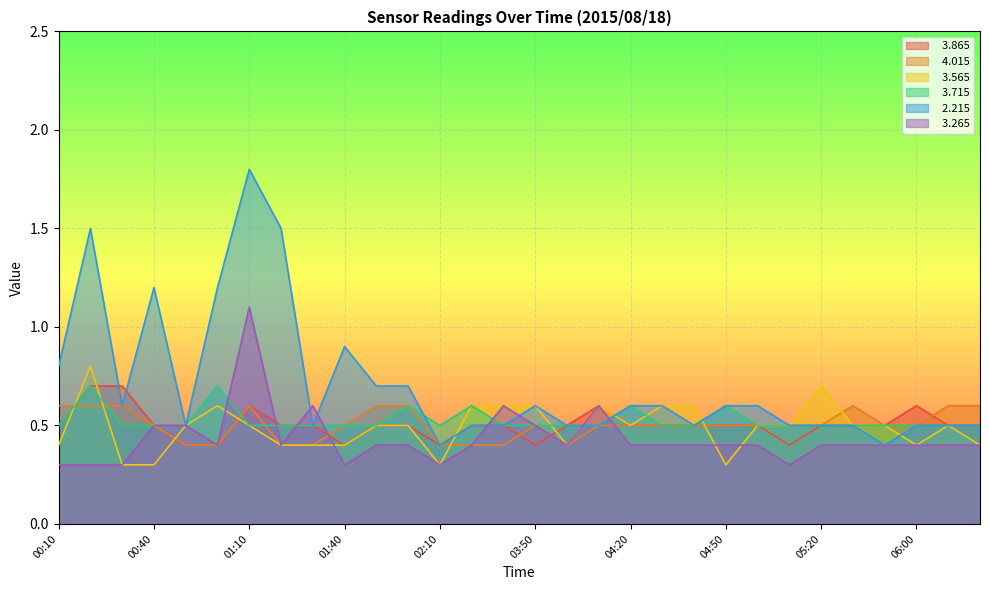

What is the total value across all series at 03:40?

3.1